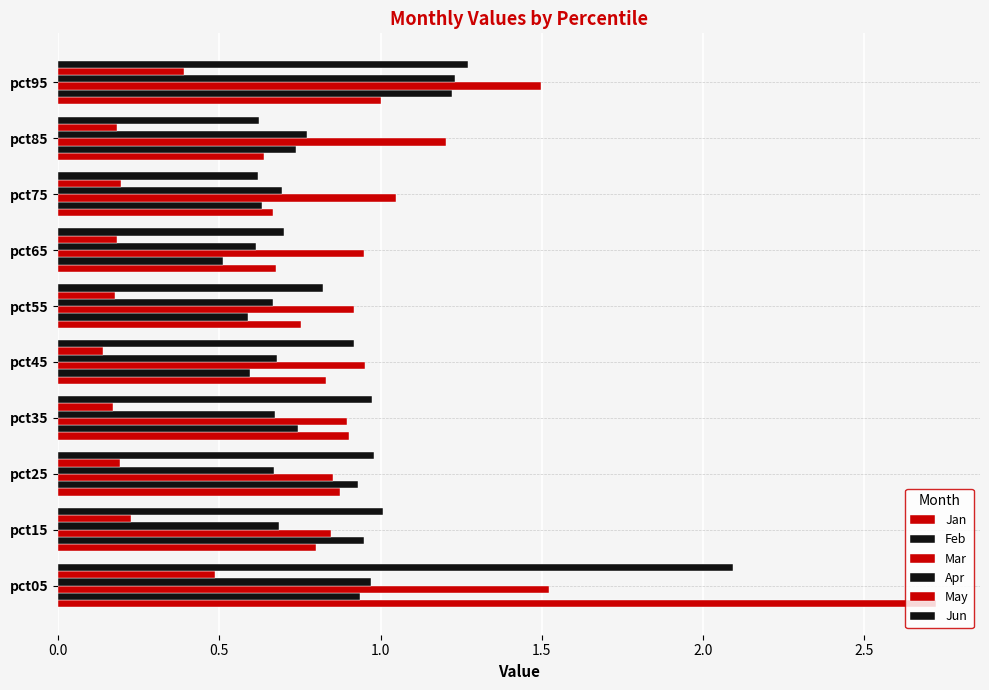

How many distinct data groups are displayed?

6